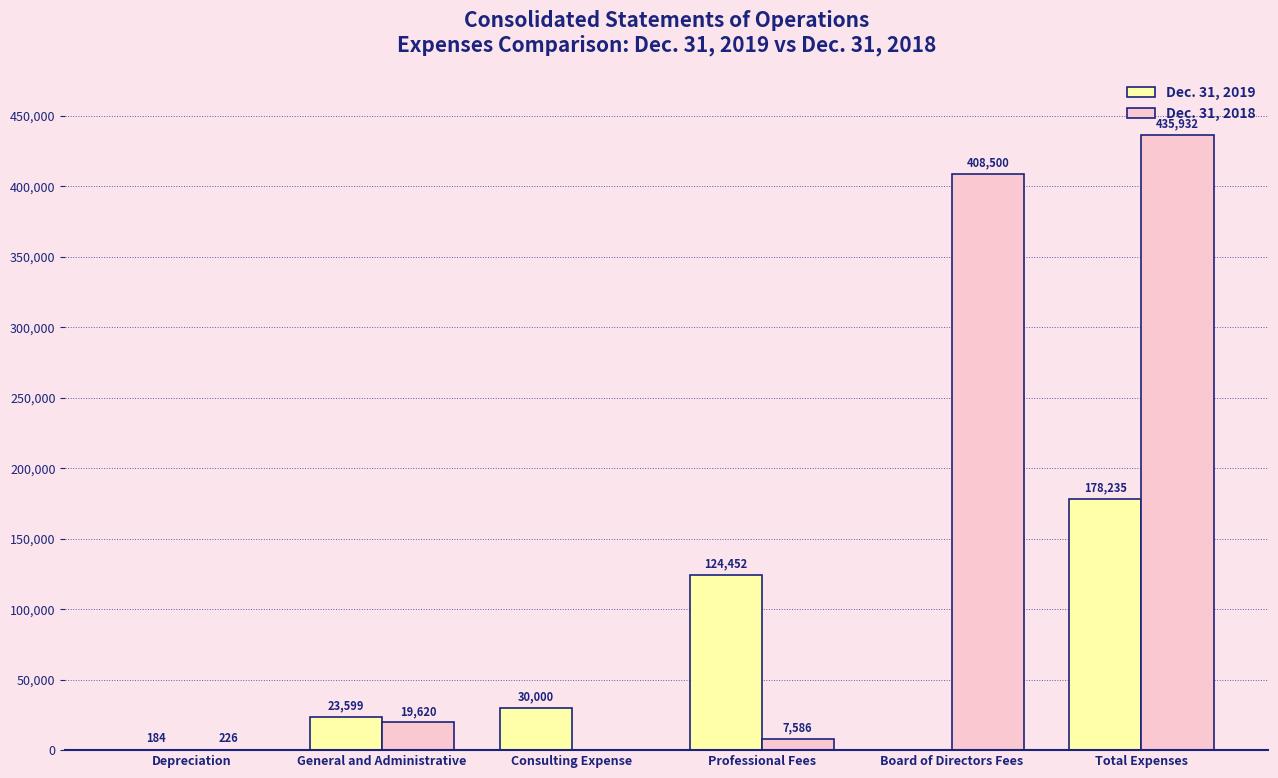

Is it true that Dec. 31, 2018 equals 19620 at General and Administrative?

True